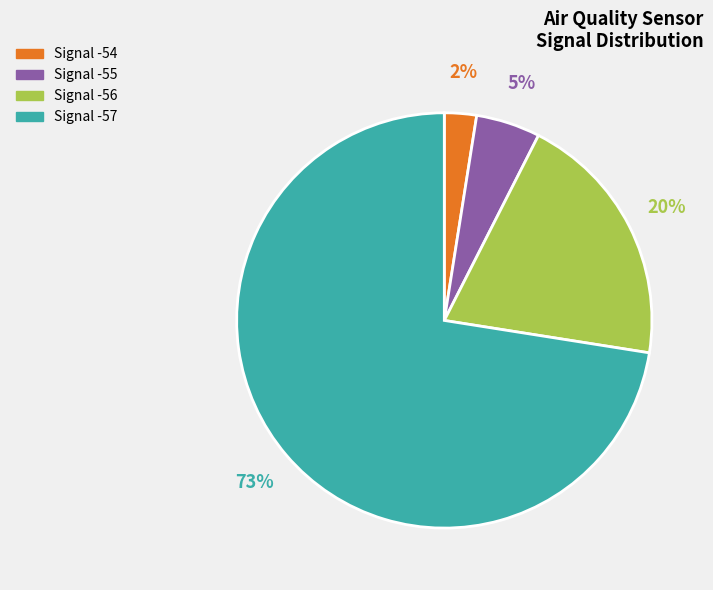

To the nearest percent, what is the average slice percentage?

25%